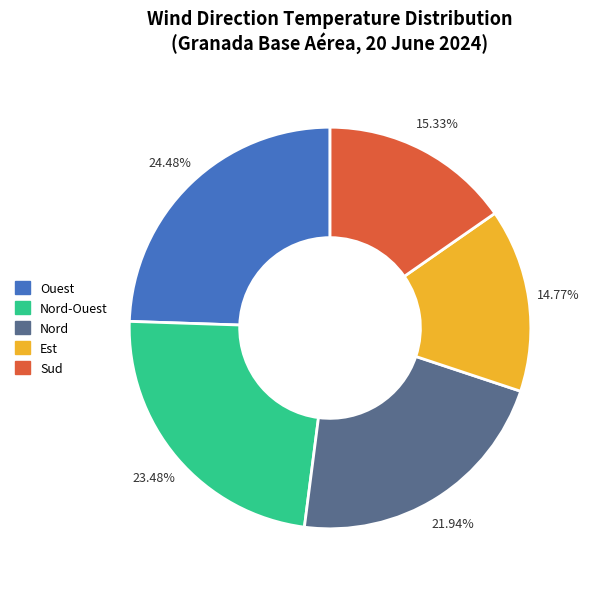

Is there a majority slice in this chart?

No